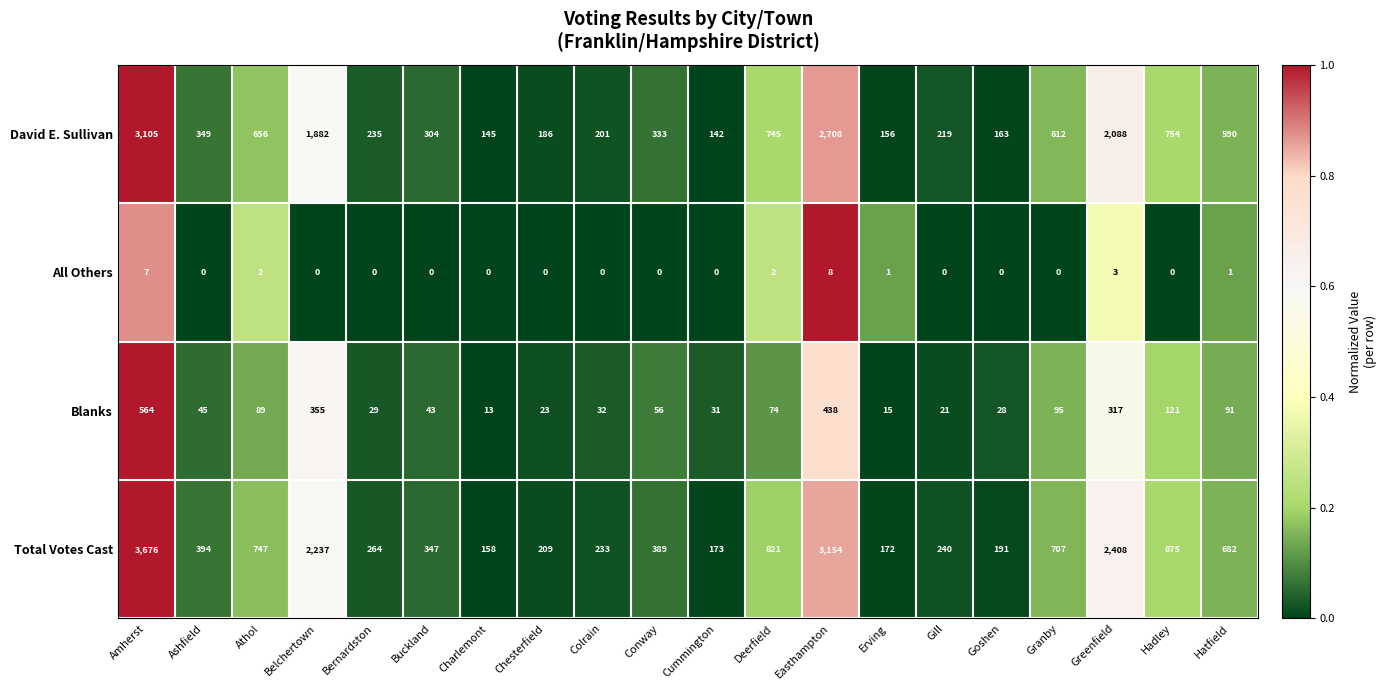

What is the total value across all series at Ashfield?

788